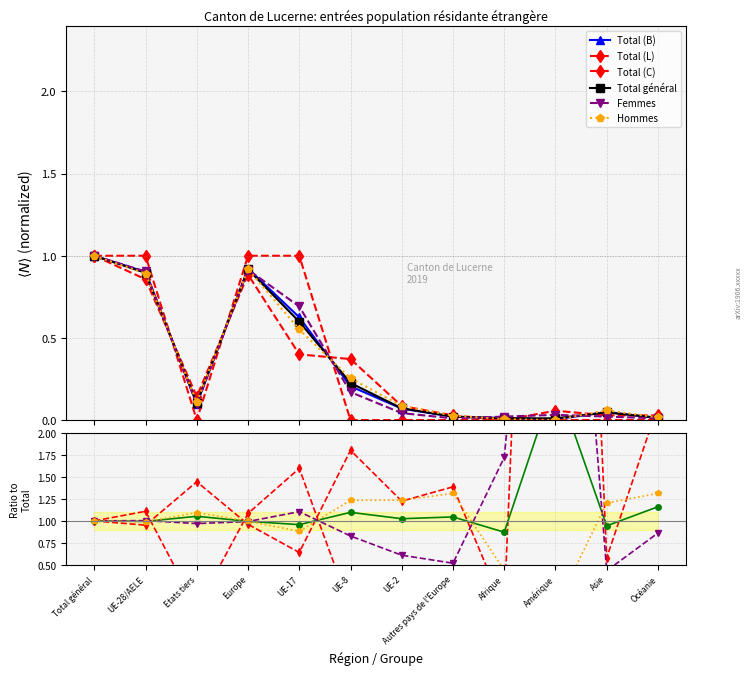

Which series has the largest range (max minus min)?

Total (L)